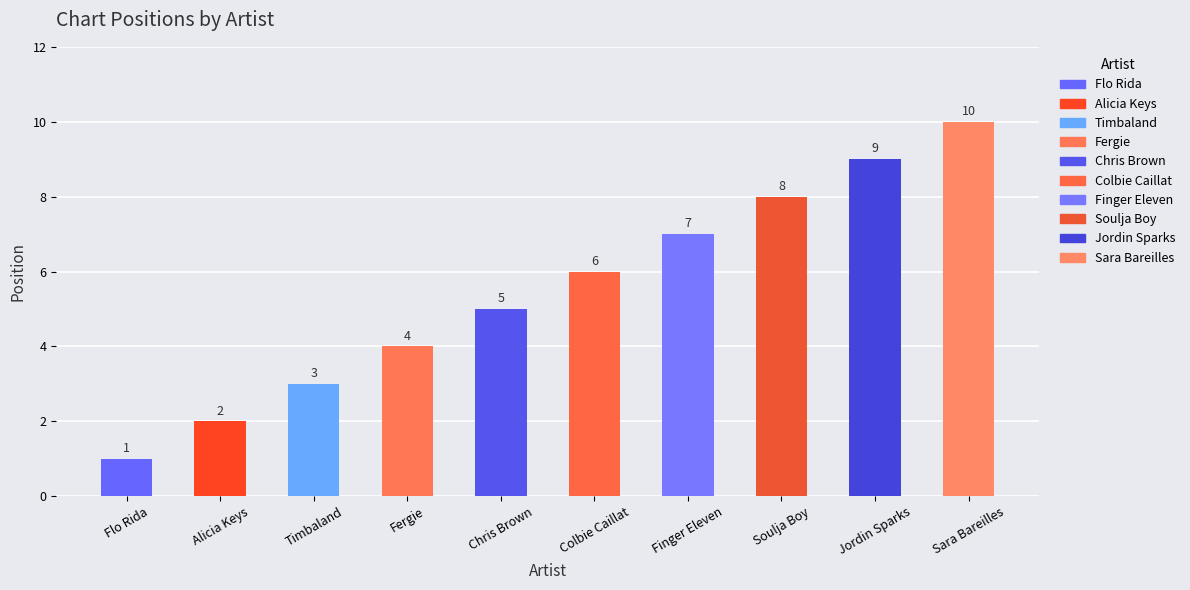

Rank the categories by value from highest to lowest.

Sara Bareilles, Jordin Sparks, Soulja Boy, Finger Eleven, Colbie Caillat, Chris Brown, Fergie, Timbaland, Alicia Keys, Flo Rida